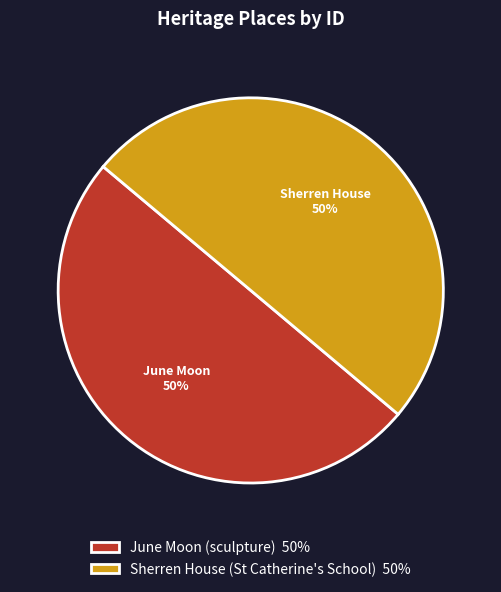

Is it true that June Moon (sculpture) 50% is 50% of the pie?

True